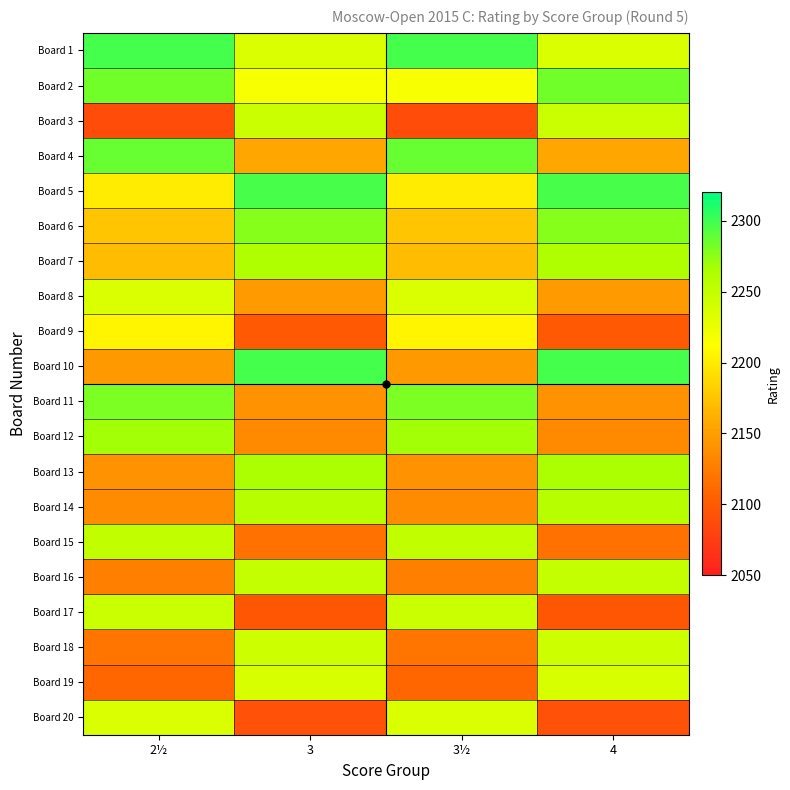

At which category does the chart reach its minimum across all series?

2½